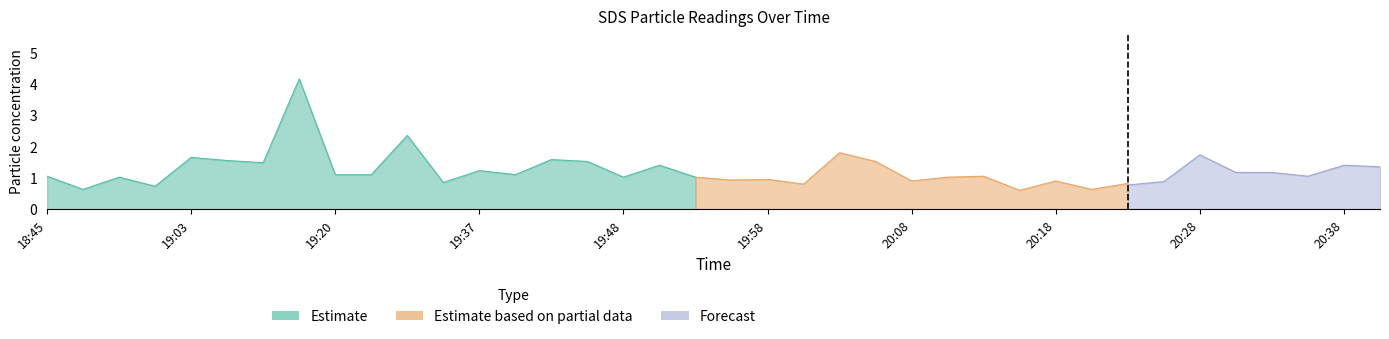

What is the difference between the SDS_P2 values at 19:10 and 18:54?

0.4